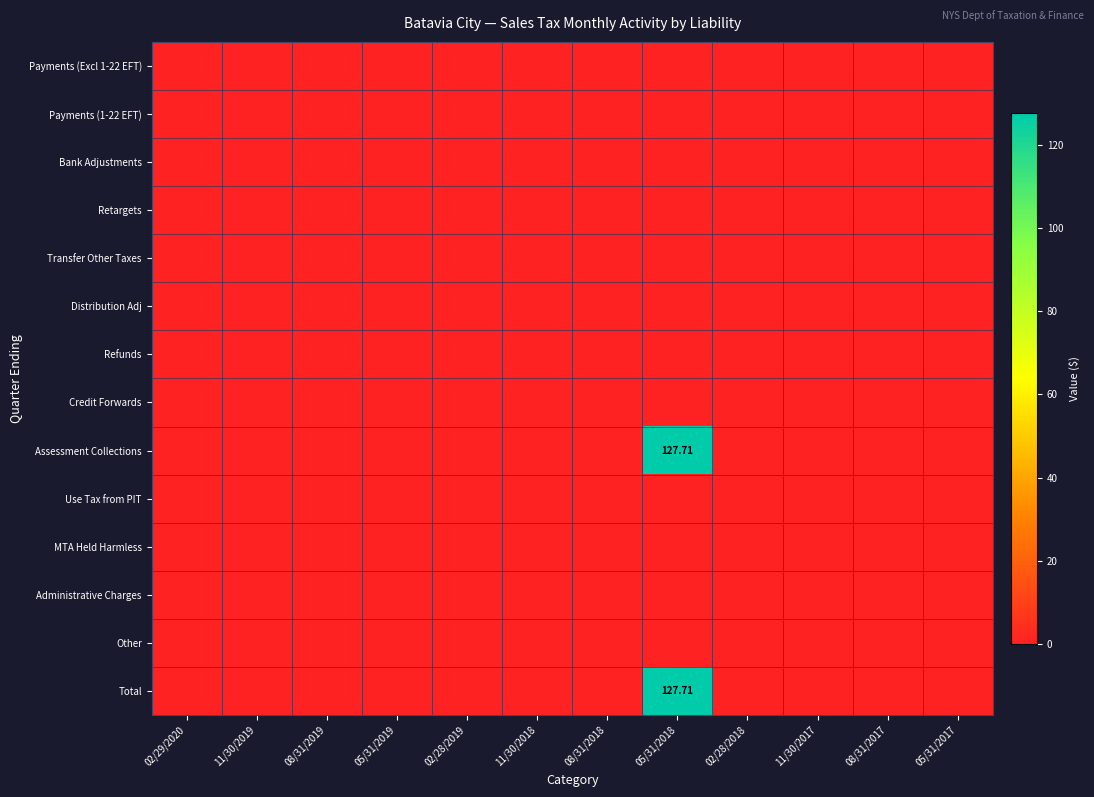

At which label does Use Tax from PIT reach its minimum?

02/29/2020